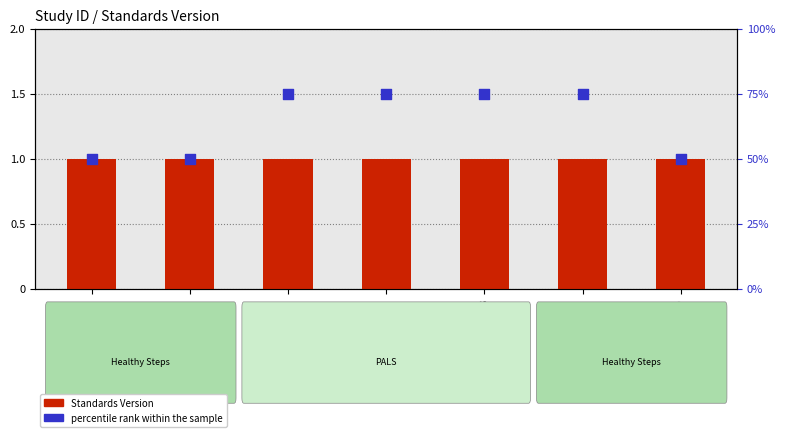

At how many categories does at least one series exceed 51?

4